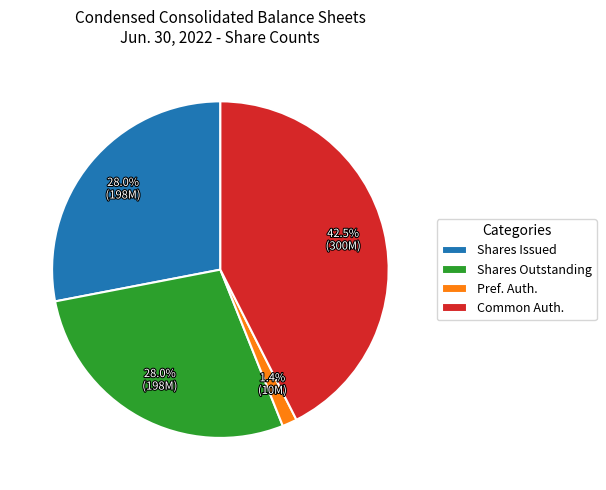

Which has a higher value, Common Auth. or Pref. Auth.?

Common Auth.